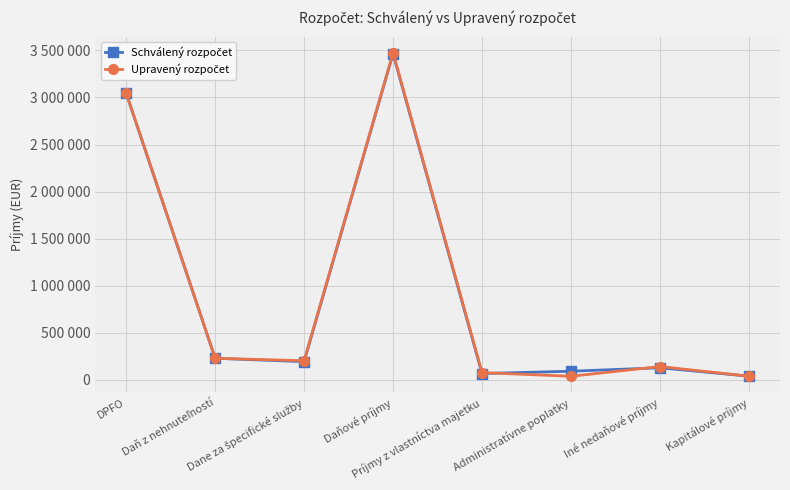

True or false: Schválený rozpočet has more than 2 interior local peaks.

False